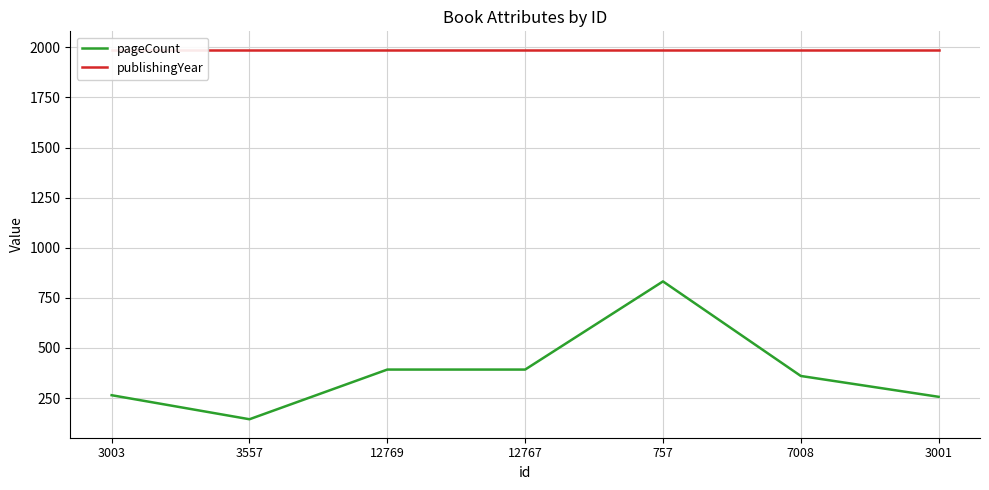

How many lines are shown in the chart?

2